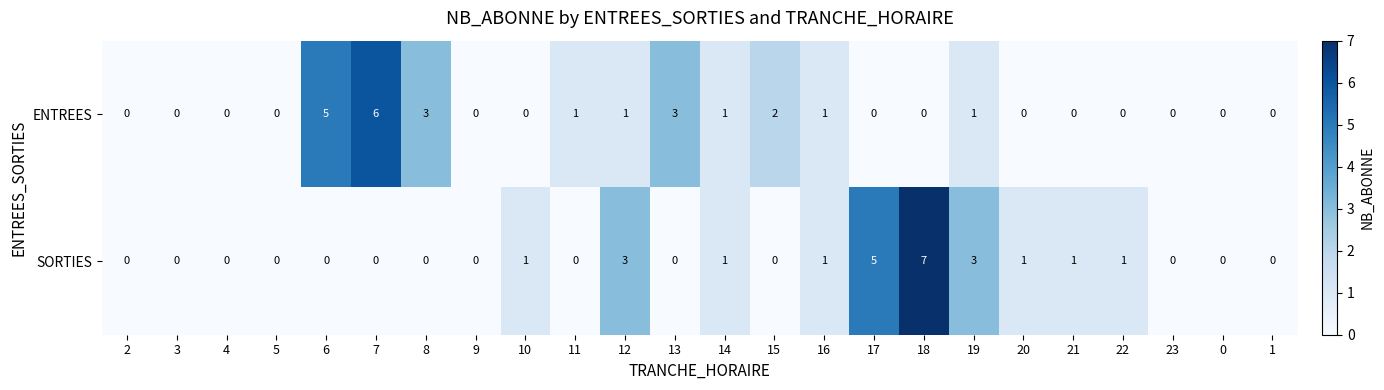

Which series changed the most between 17 and 20?

SORTIES